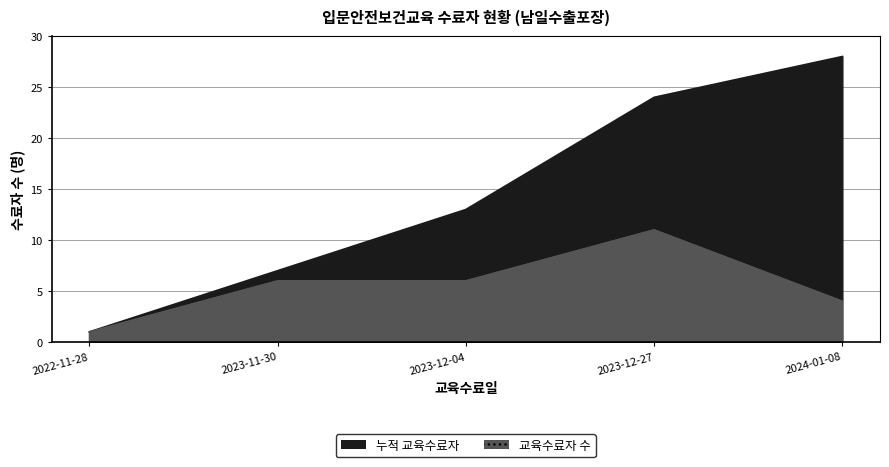

What is the average value of the 교육수료자 수 series?

6